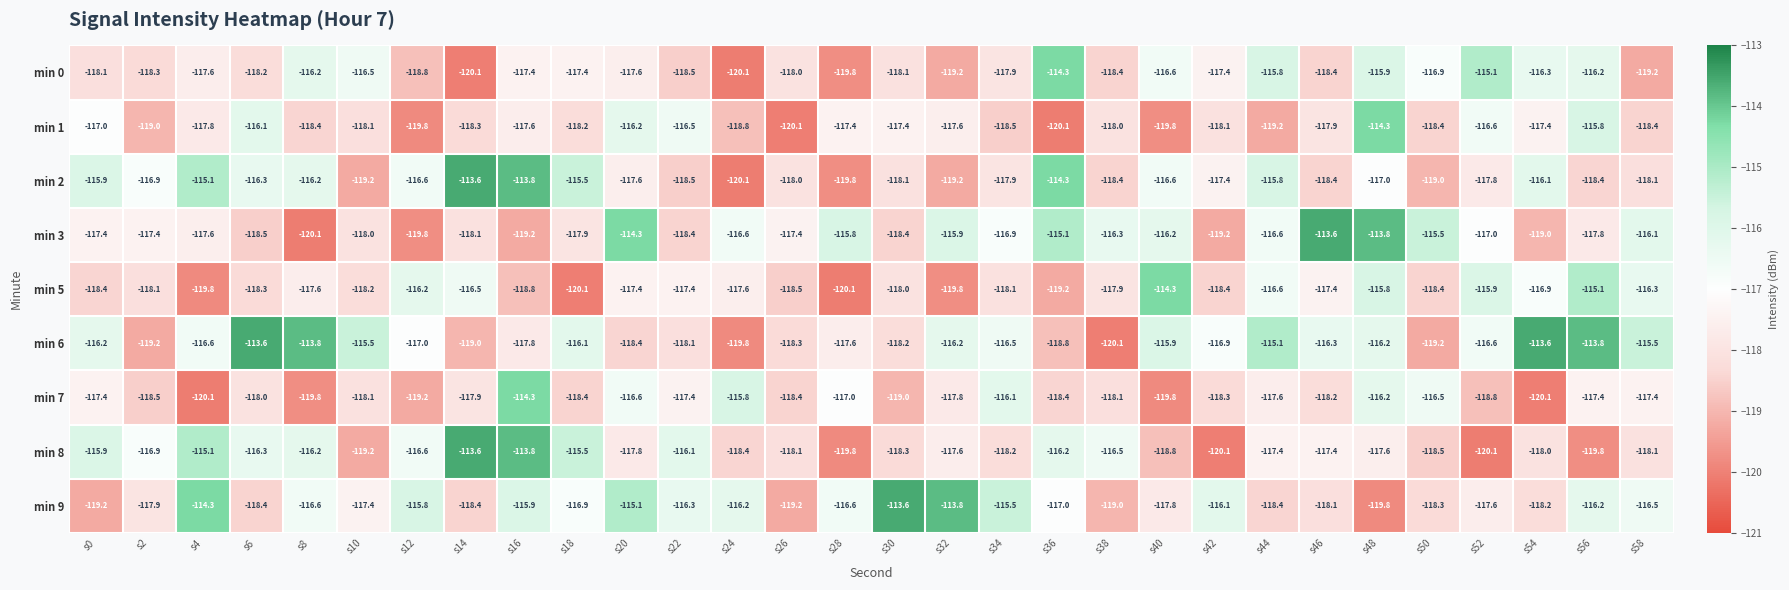

What is the spread (max minus min) of values at s48?

6.0